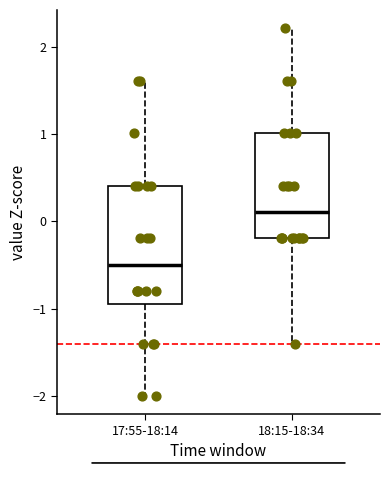

Comparing the boxes themselves (not the whiskers), which one is the tallest?

17:55-18:14